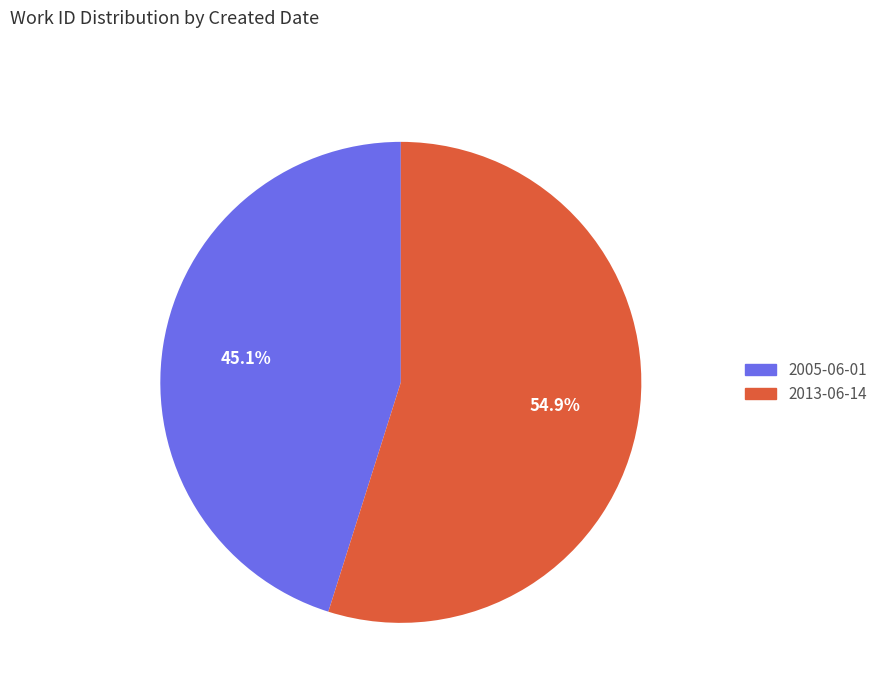

Count the number of slices in the pie.

2